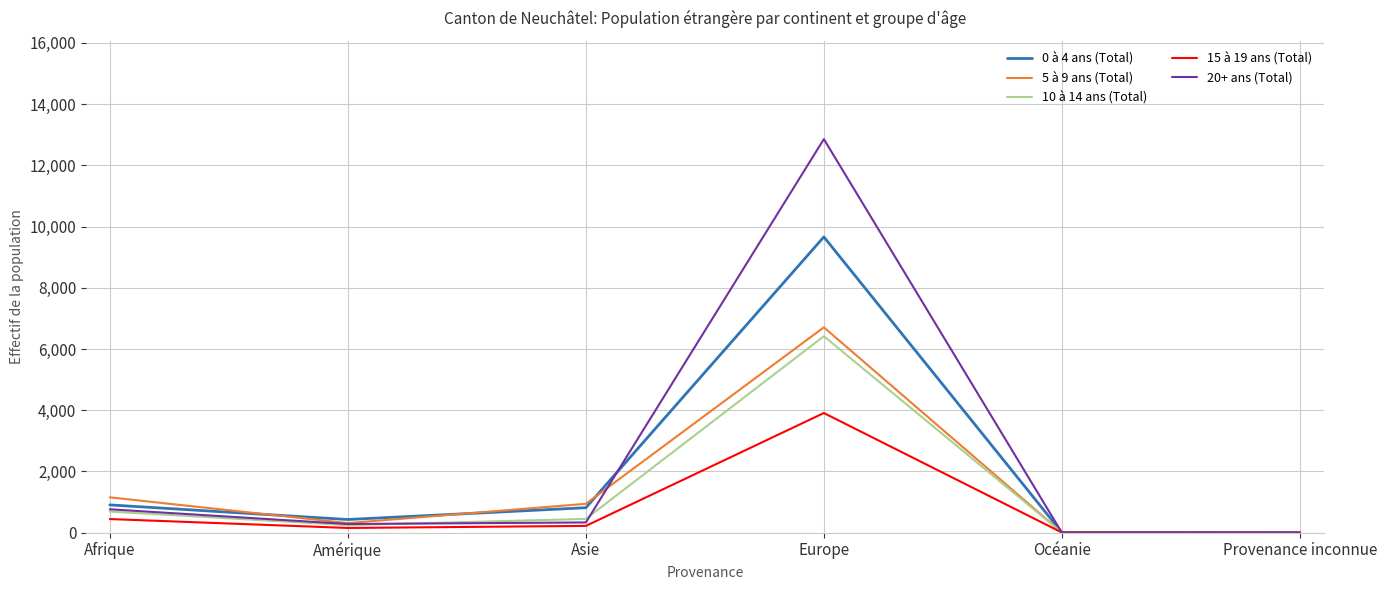

Which label corresponds to the largest value in the chart?

Europe